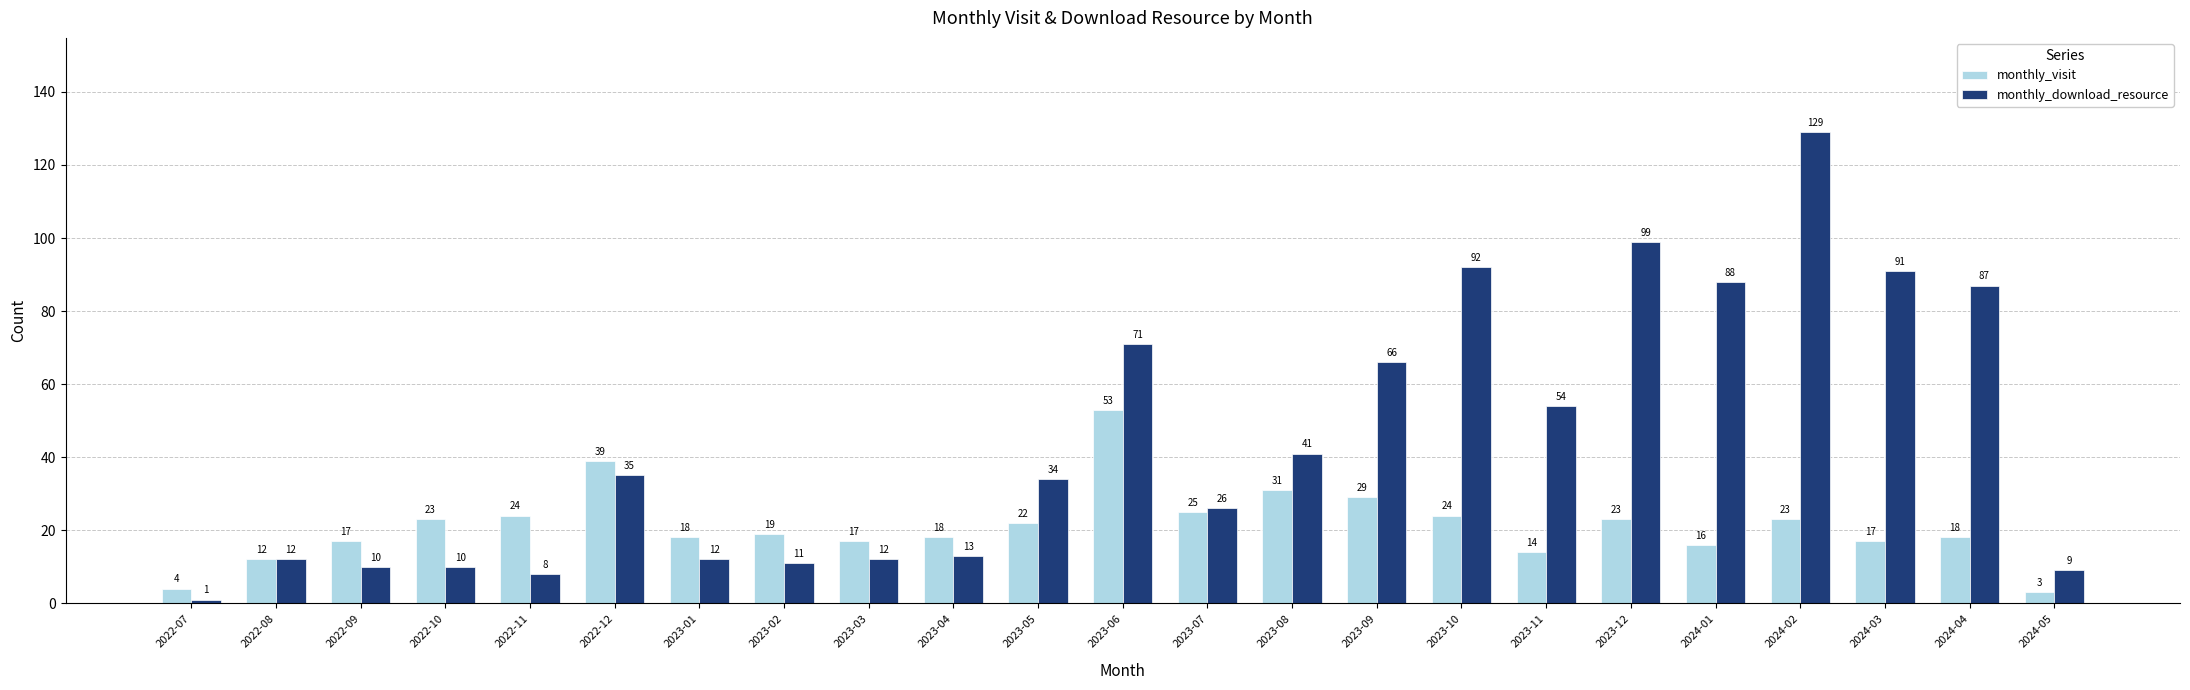

Count the number of data series in this chart.

2